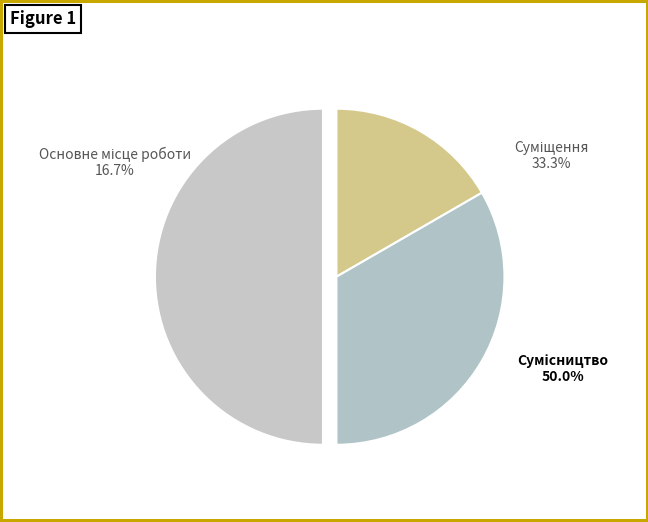

To the nearest percent, what portion does Сумісництво represent?

50%